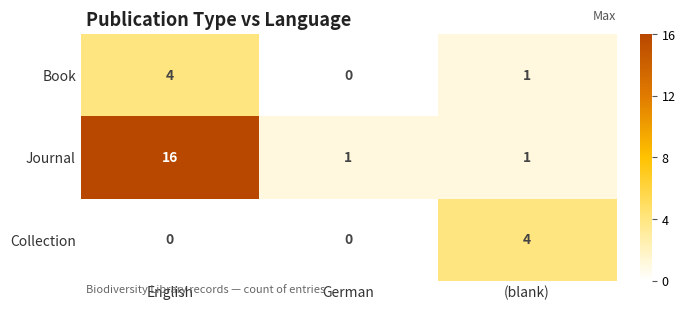

How many distinct data groups are displayed?

3